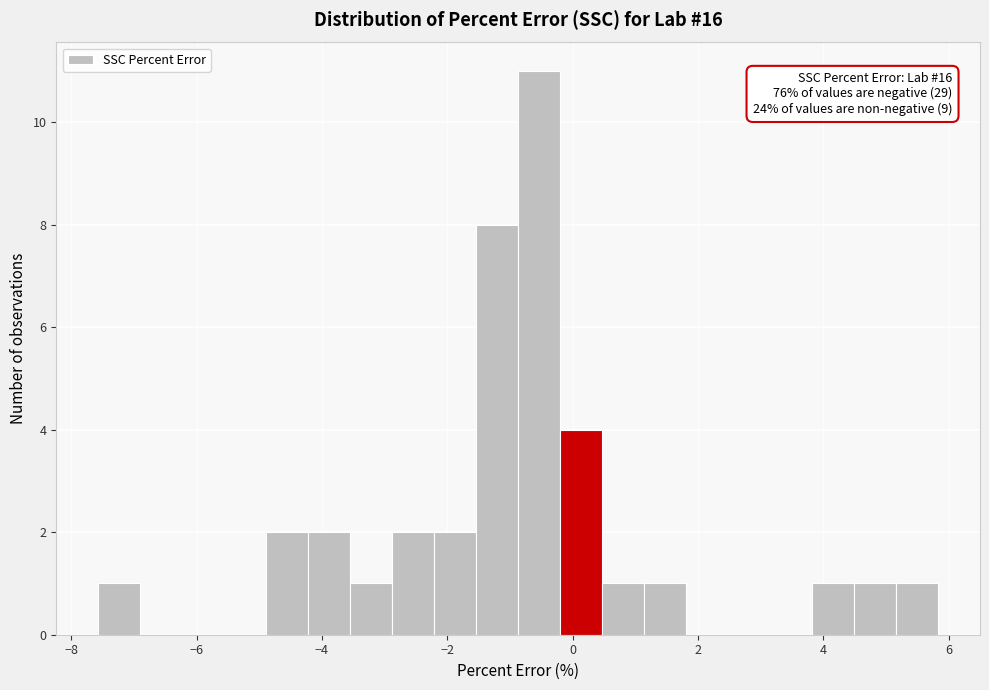

Around what value on the x-axis is the tallest bar? Give the approximate position of its centre, as read against the axis.

-0.6